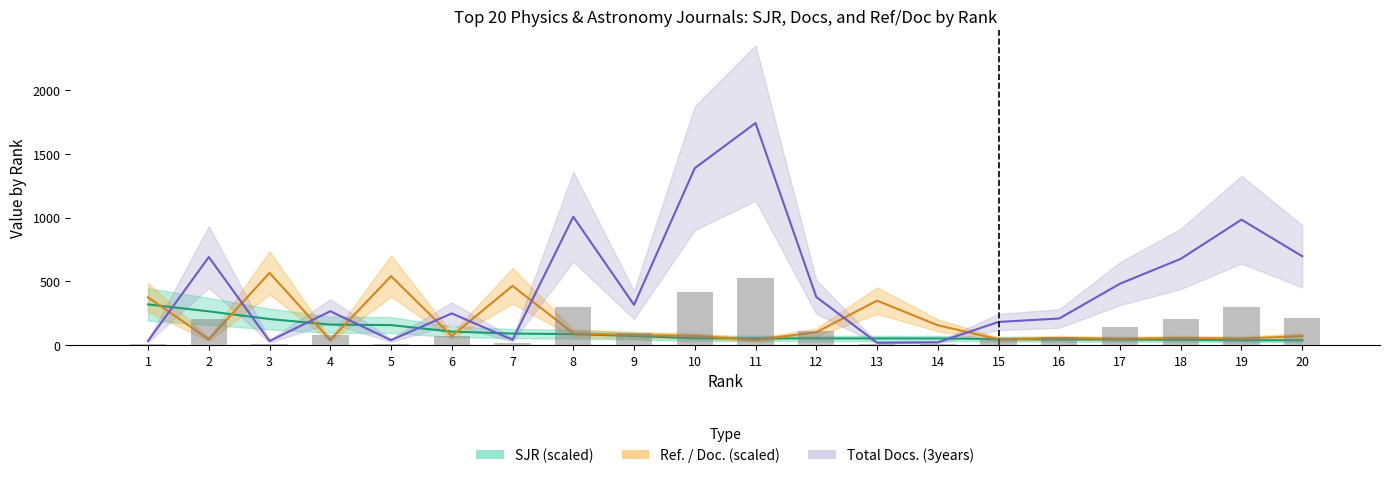

Are the bars horizontal?

No